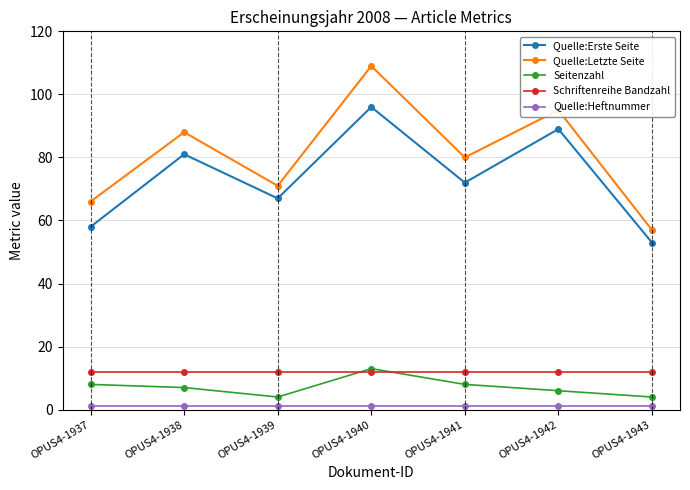

What is the highest value of the Quelle:Letzte Seite series?

109